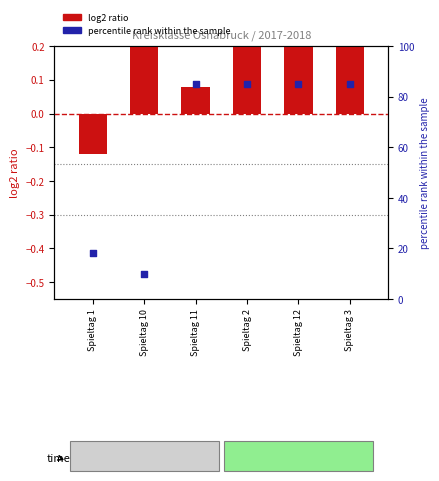

Which series reaches the maximum Y coordinate?

percentile rank within the sample